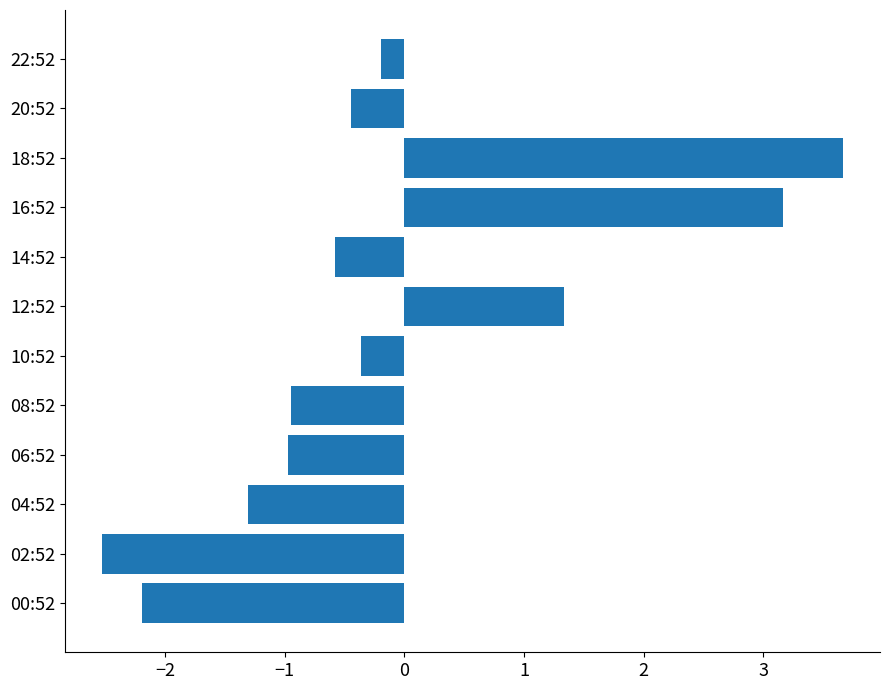

Reading top to bottom, what are all the values shown in this chart?

22:52=-0.2	20:52=-0.4	18:52=3.7	16:52=3.2	14:52=-0.6	12:52=1.3	10:52=-0.4	08:52=-0.9	06:52=-1.0	04:52=-1.3	02:52=-2.5	00:52=-2.2